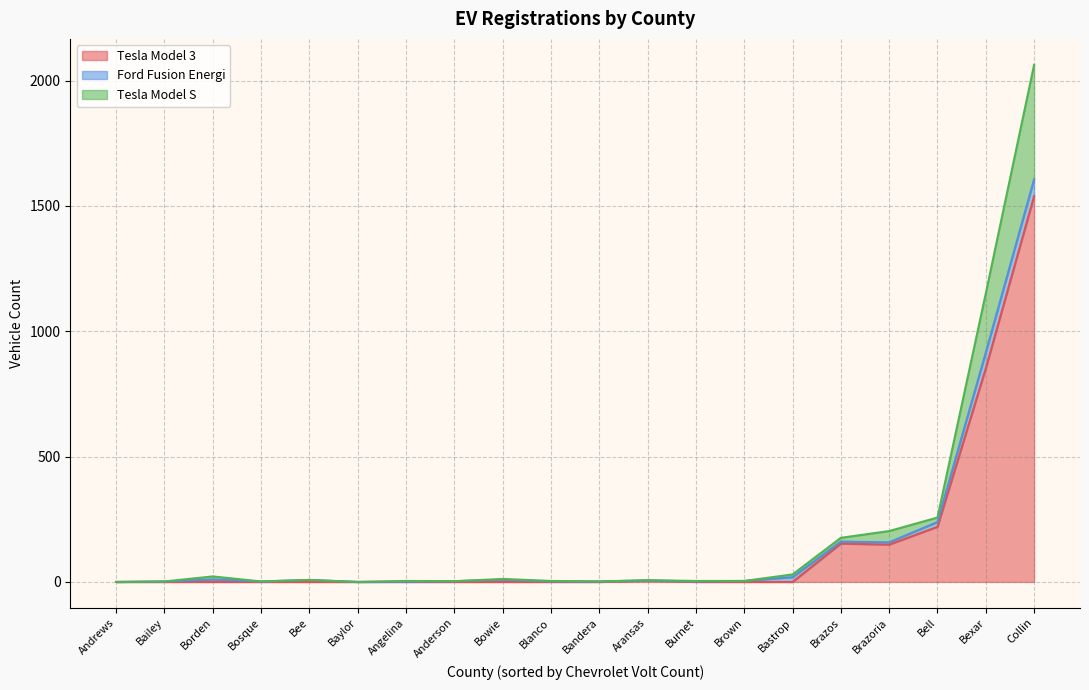

How many interior local valleys does the Tesla Model S series have?

4